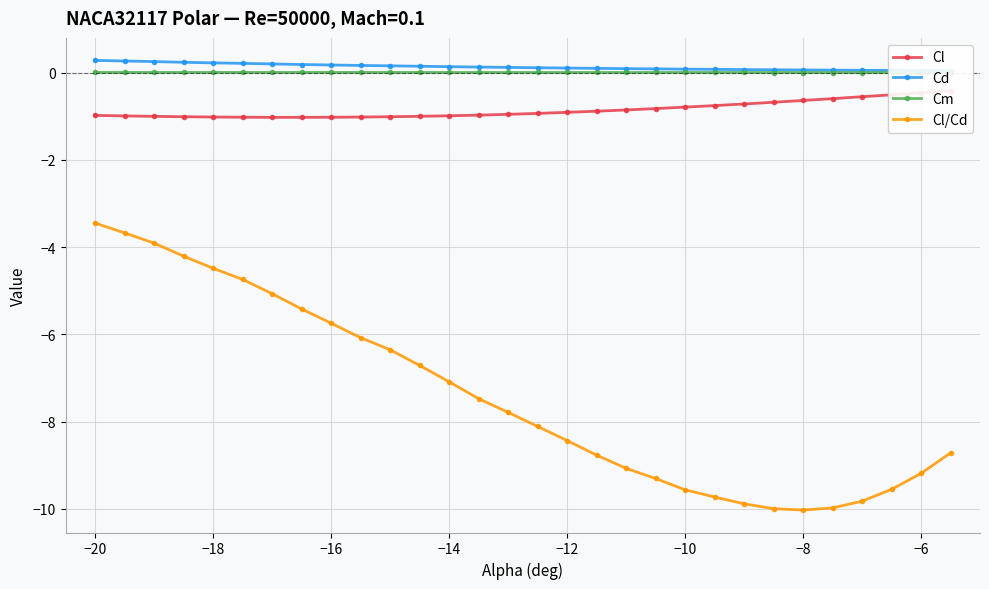

In Cl/Cd, how many points are lower than both neighbors (excluding endpoints)?

1